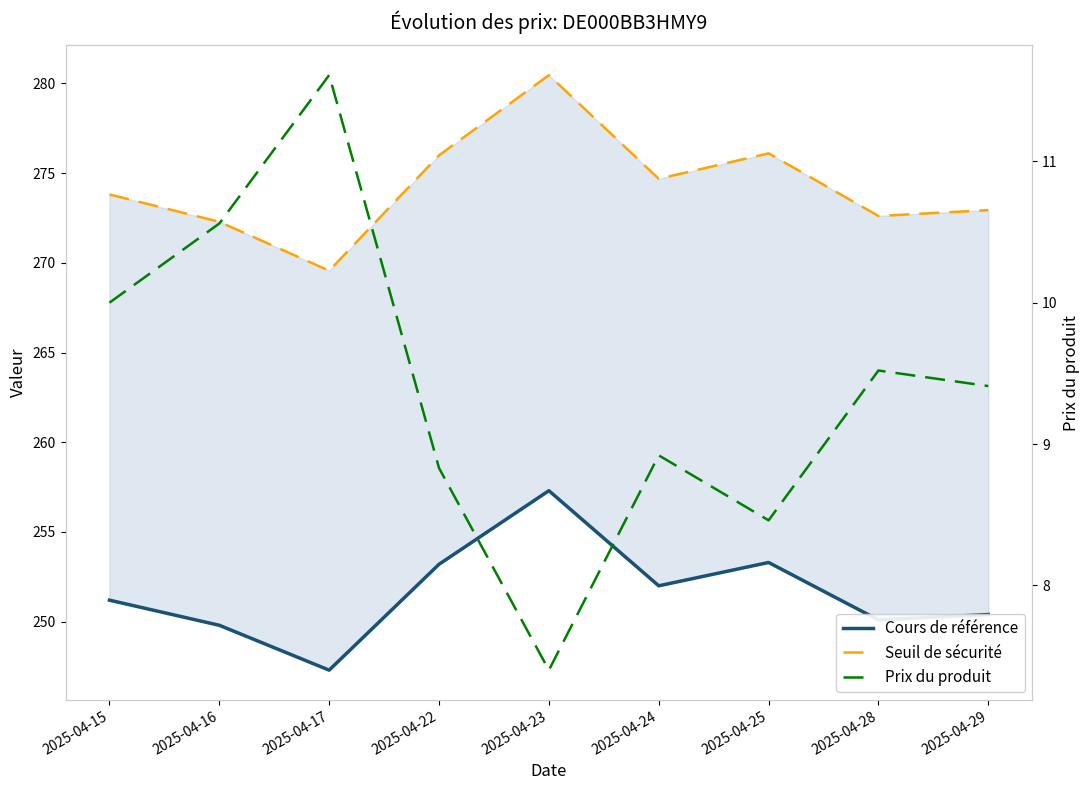

How many lines are shown in the chart?

3